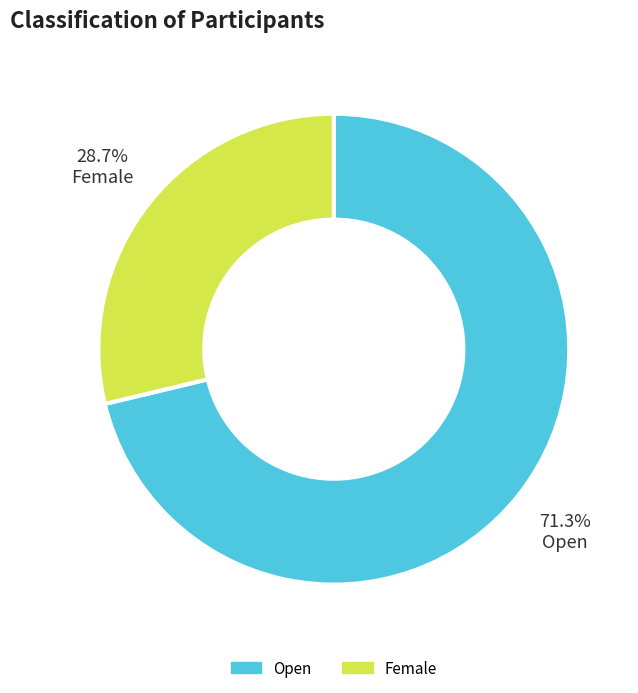

What portion of the pie excludes Open?

28.7%